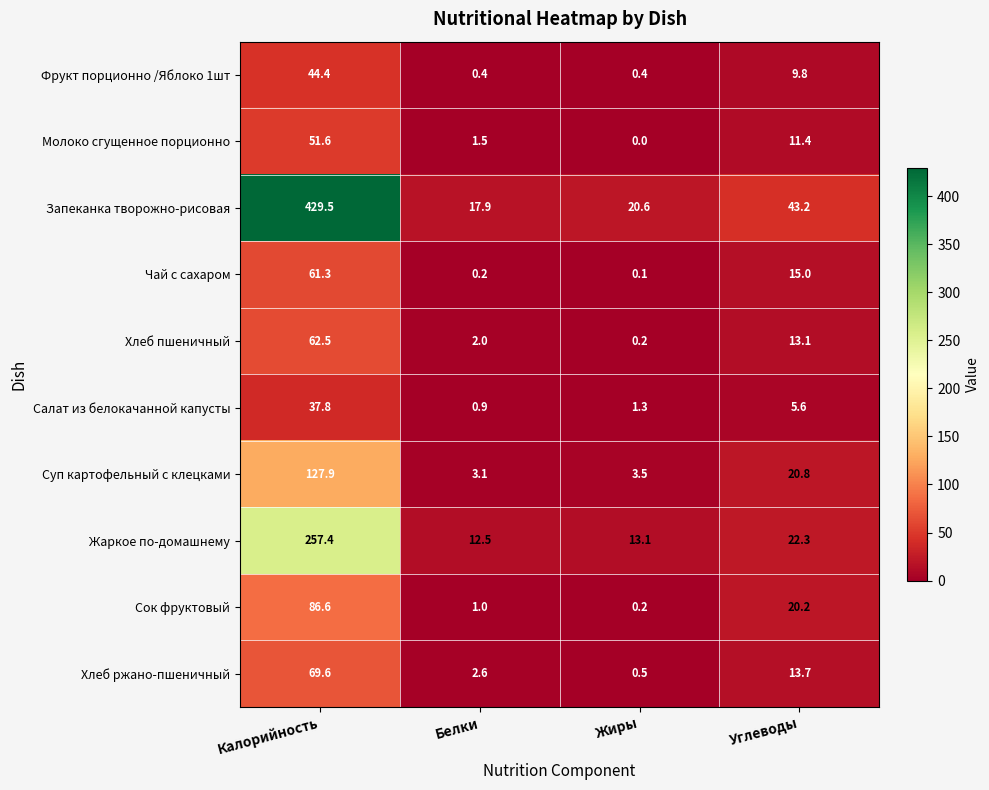

What is the sum of the Жаркое по-домашнему values at Углеводы and Жиры?

35.4